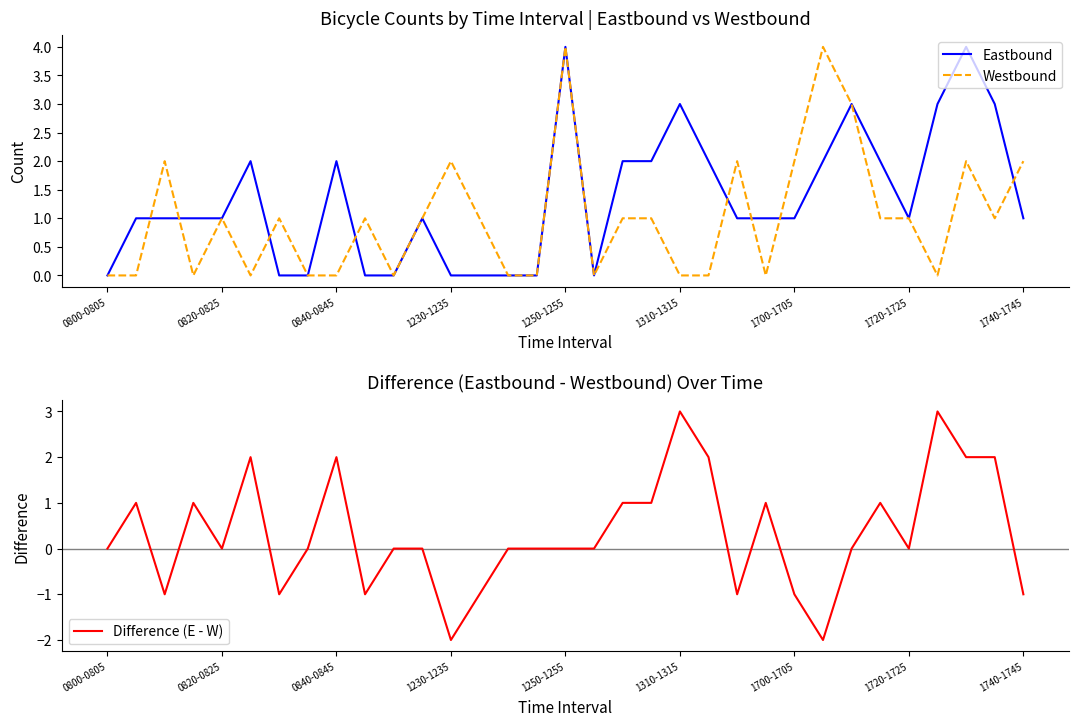

What is the highest value of the Difference (E - W) series?

3